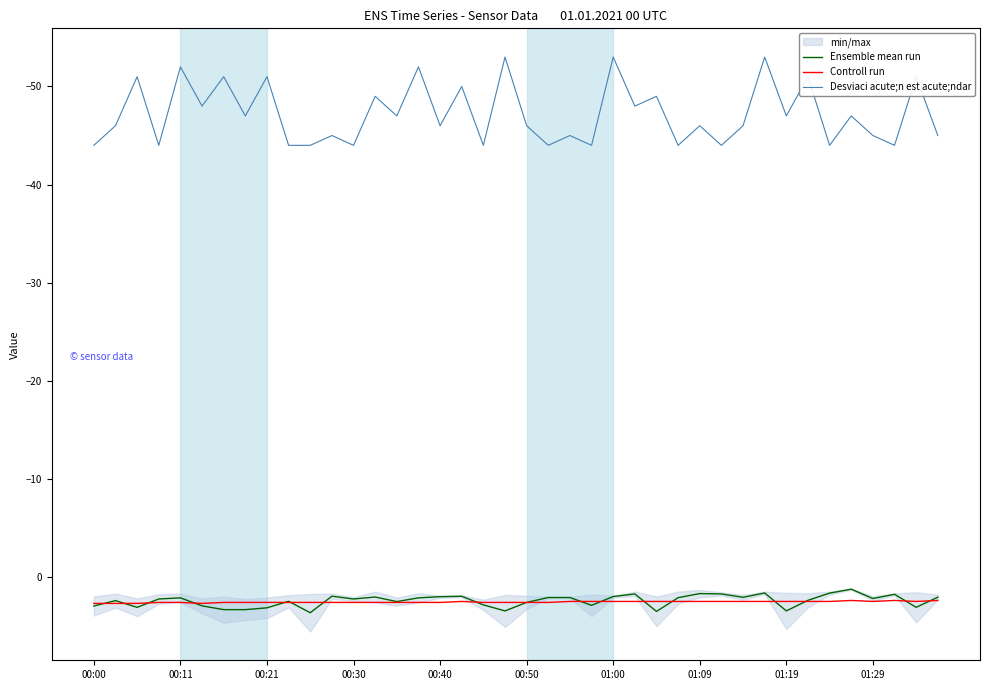

List the series in order of their peak value, lowest first.

Desviaci acute;n est acute;ndar, Controll run, Ensemble mean run